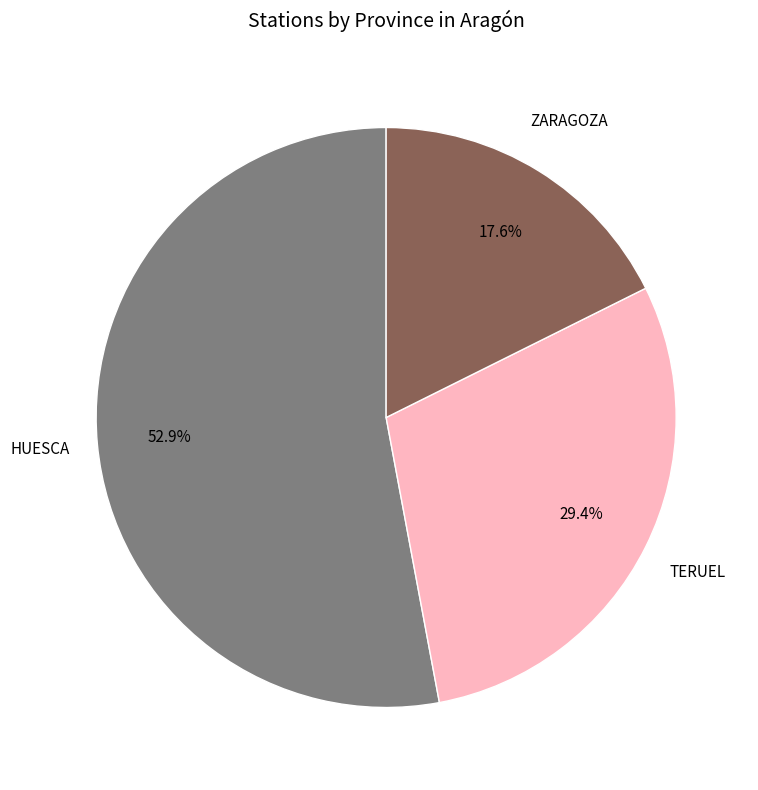

Does any single category account for the majority?

Yes